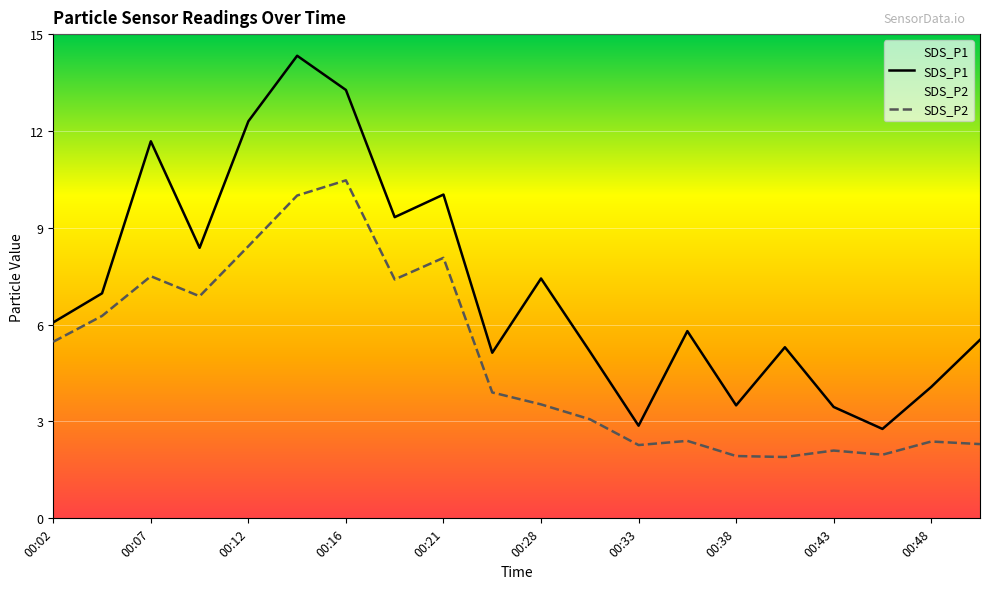

In SDS_P1, how many points are higher than both neighbors (excluding endpoints)?

6